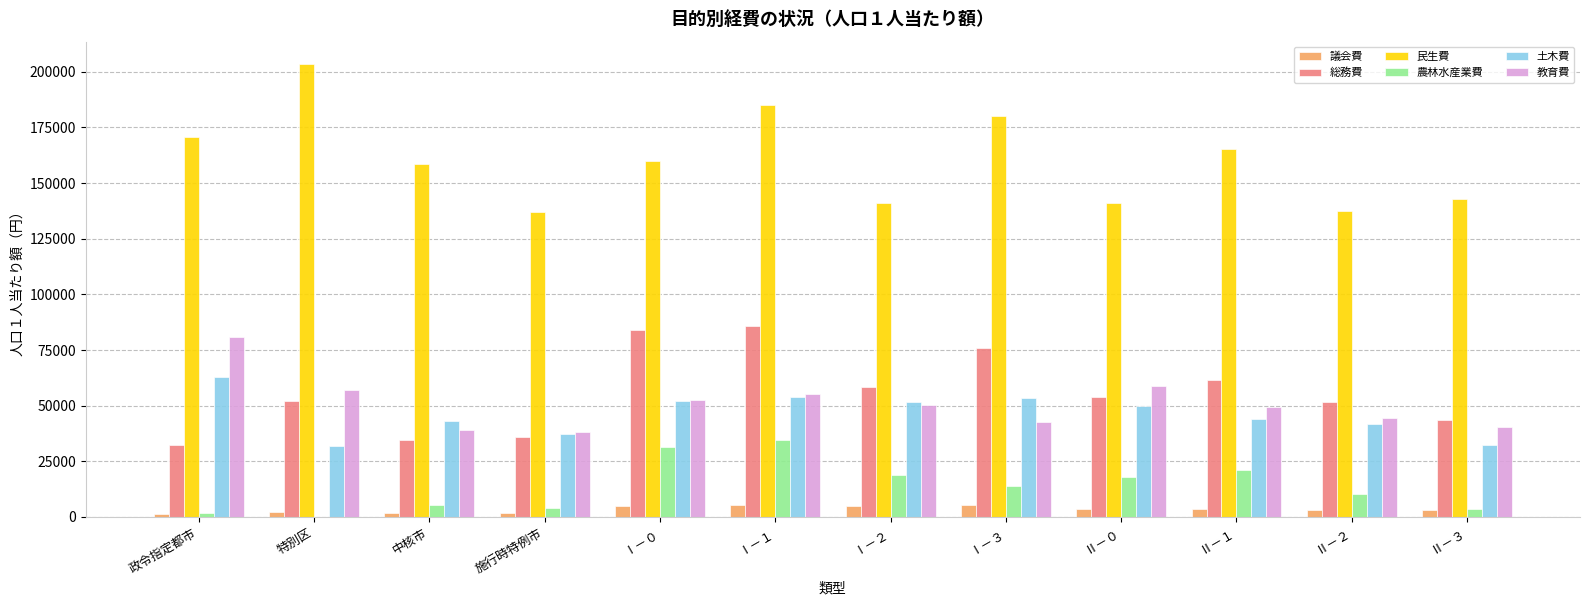

Is the value of 議会費 at Ⅱ－３ greater than the value of 総務費 at 中核市?

No